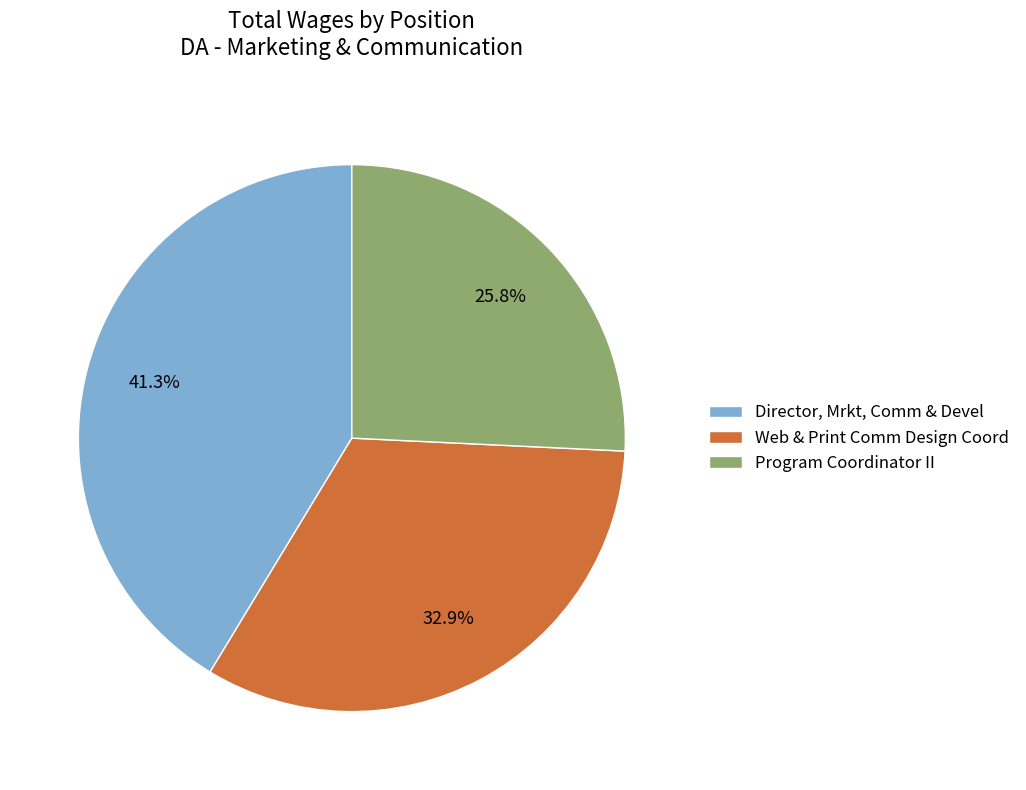

How many segments does this pie chart have?

3